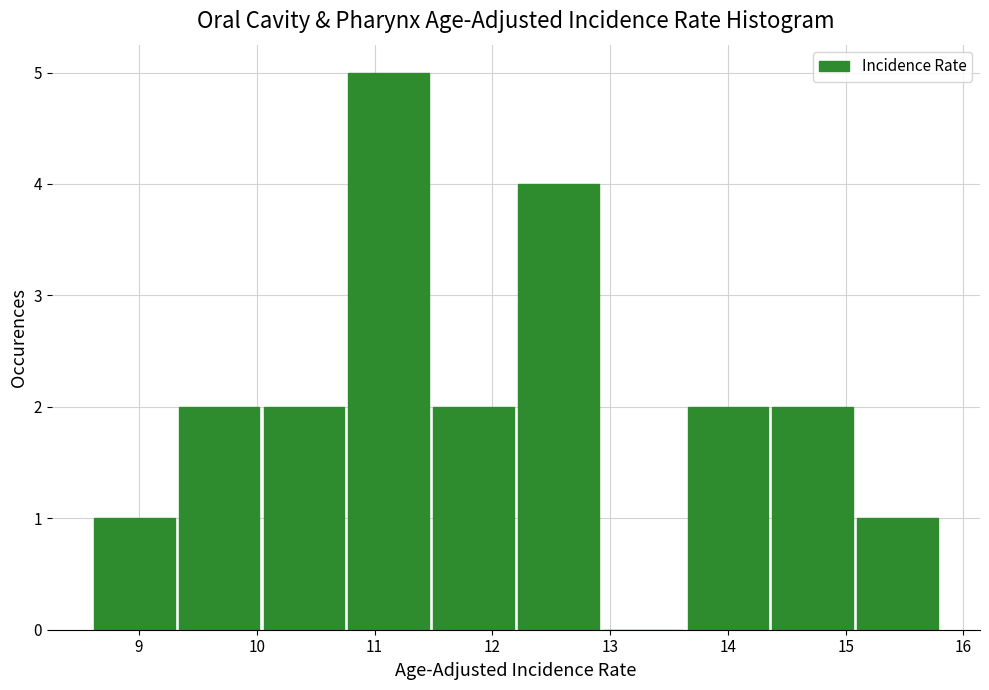

Reading left to right, transcribe this chart: for each bar, give the range it covers on the x-axis and its height. Neither the bar edges nor the heights are printed on the chart, so give them approximately, as read against the axes.

8.60 to 9.32: 1
9.32 to 10.04: 2
10.04 to 10.76: 2
10.76 to 11.48: 5
11.48 to 12.20: 2
12.20 to 12.92: 4
12.92 to 13.64: 0
13.64 to 14.36: 2
14.36 to 15.08: 2
15.08 to 15.80: 1